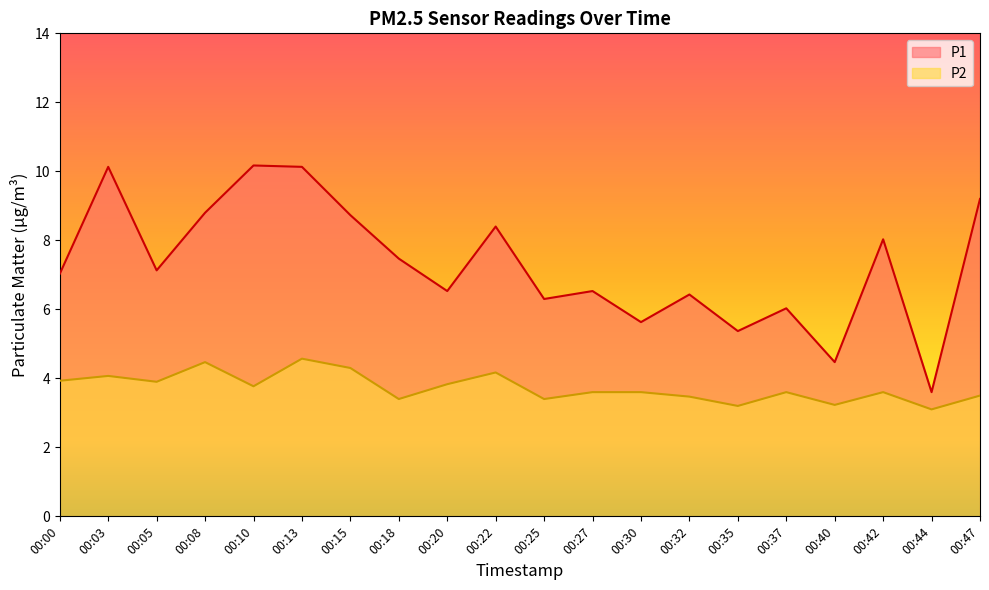

How many values in the P1 series are below 7?

9